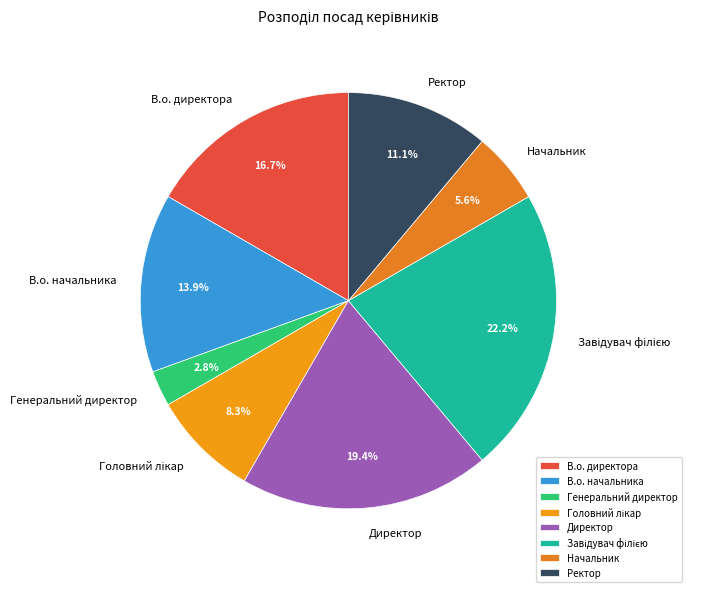

How much of the chart is everything except В.о. директора?

83.3%